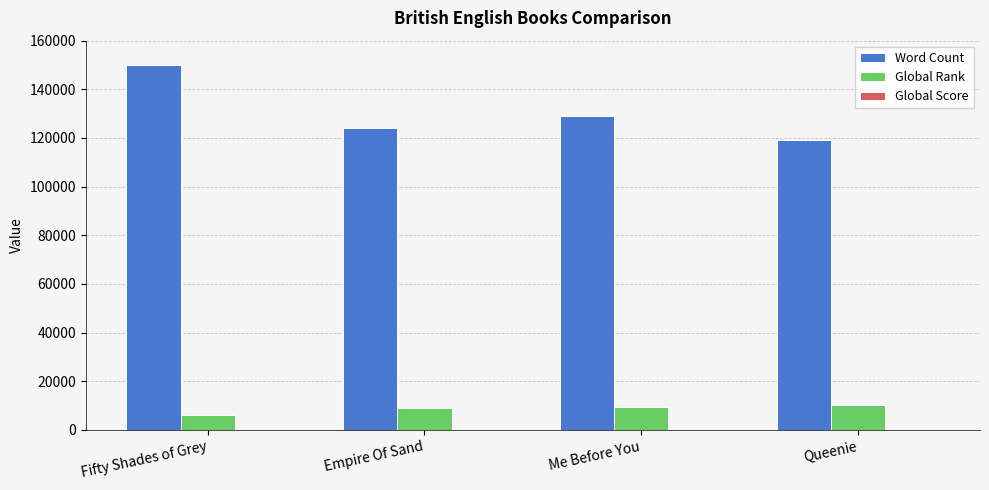

How many groups of bars are there?

4